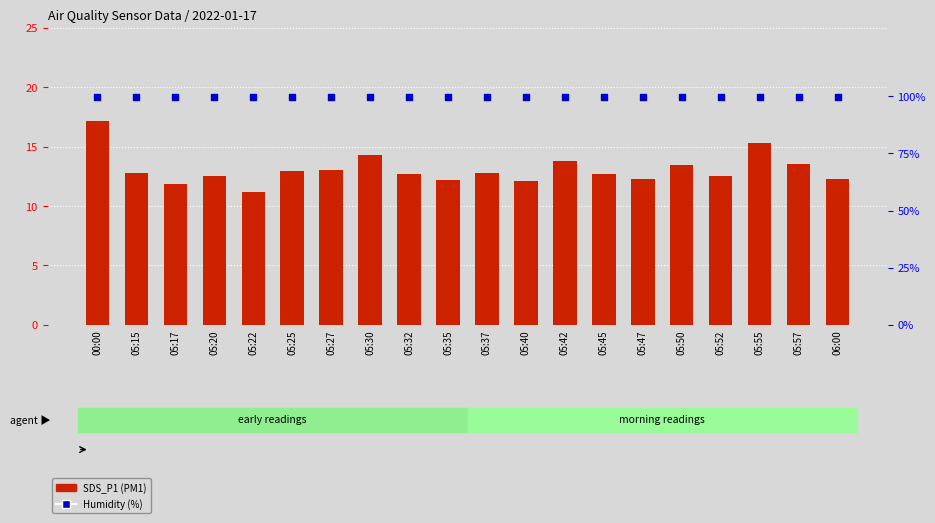

Which series contains the highest Y value?

Humidity (%)